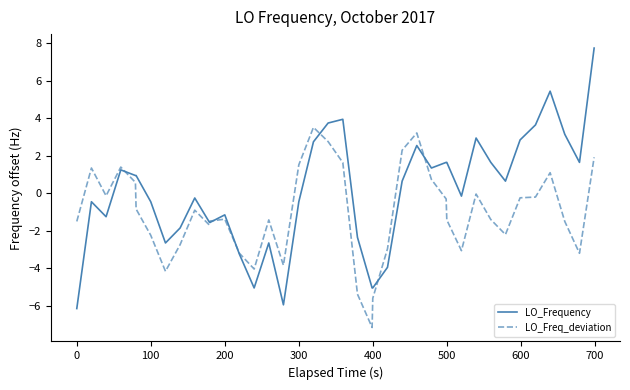

Which series has the largest total across all categories?

LO_Frequency